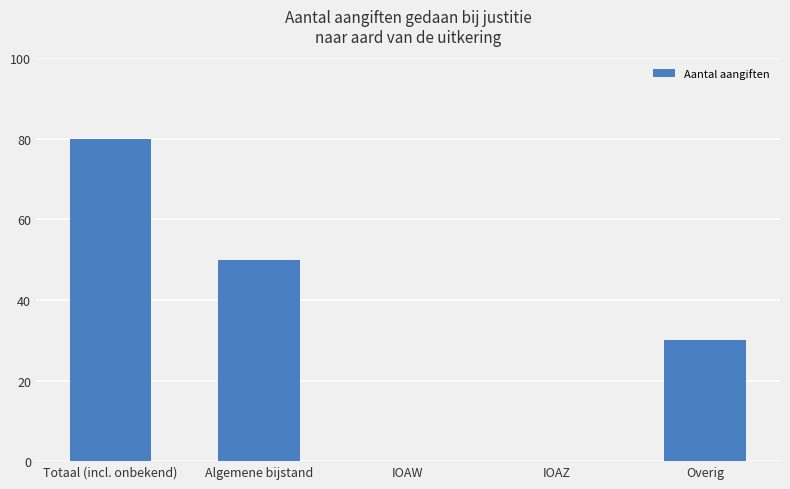

Is it true that the value at Algemene bijstand is 35?

False